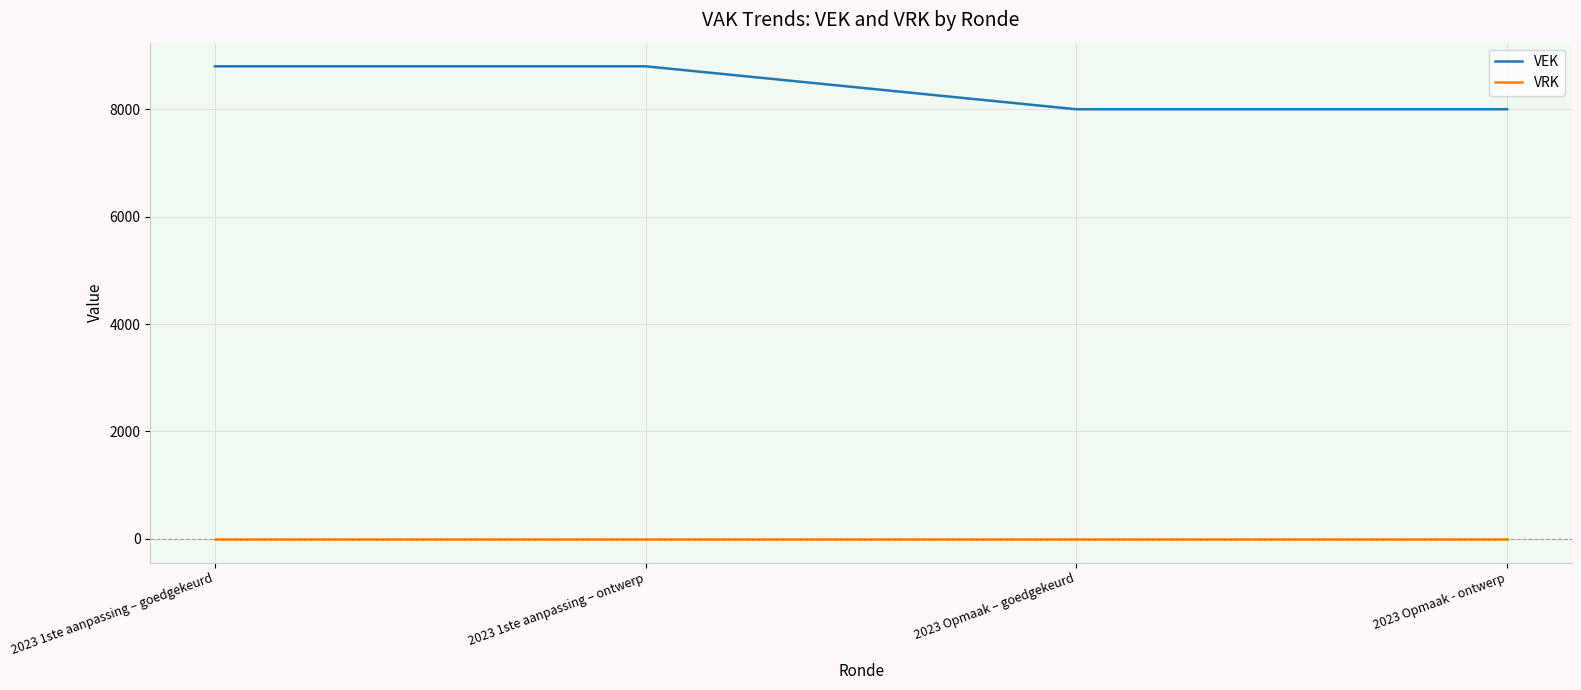

True or false: VEK has a value of 5194 at 2023 Opmaak – goedgekeurd.

False